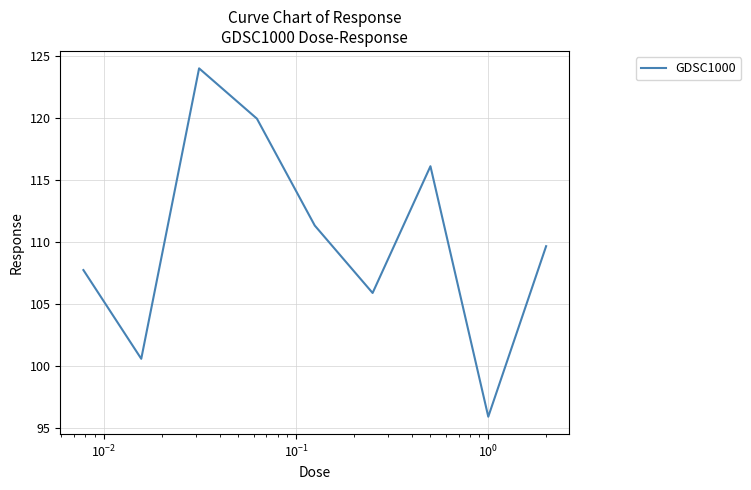

What is the difference between the maximum and minimum values?

28.0